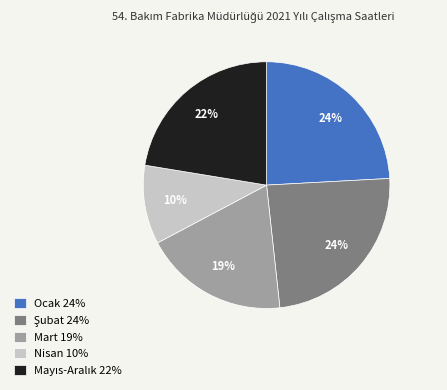

To the nearest percent, what is the difference between the largest and smallest slice percentages?

14%